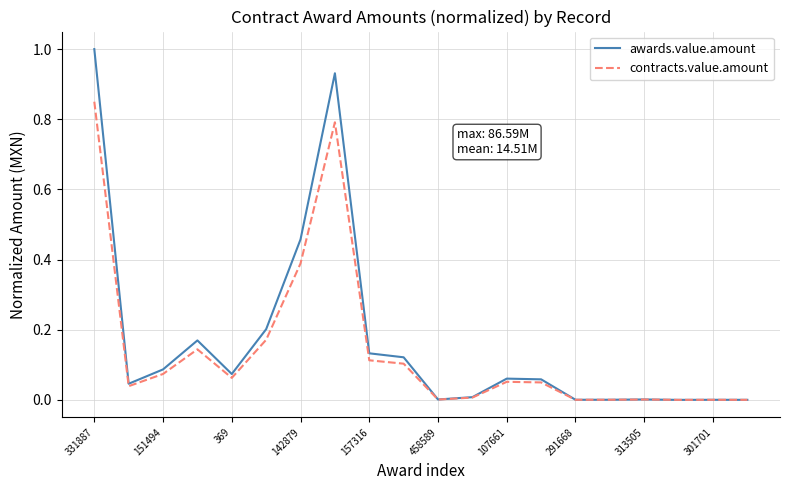

Rank the series by their maximum value, from highest to lowest.

awards.value.amount, contracts.value.amount